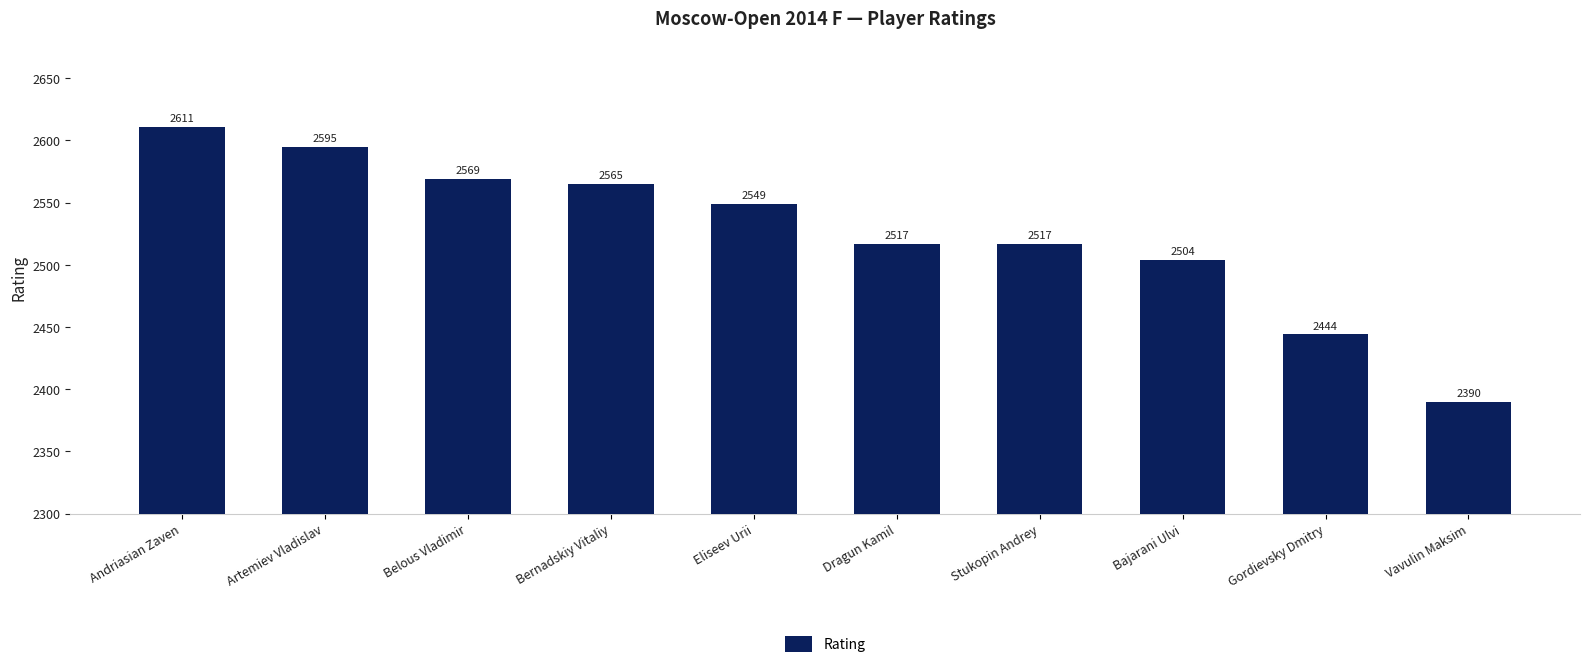

True or false: the data shows 2504 at Bajarani Ulvi.

True